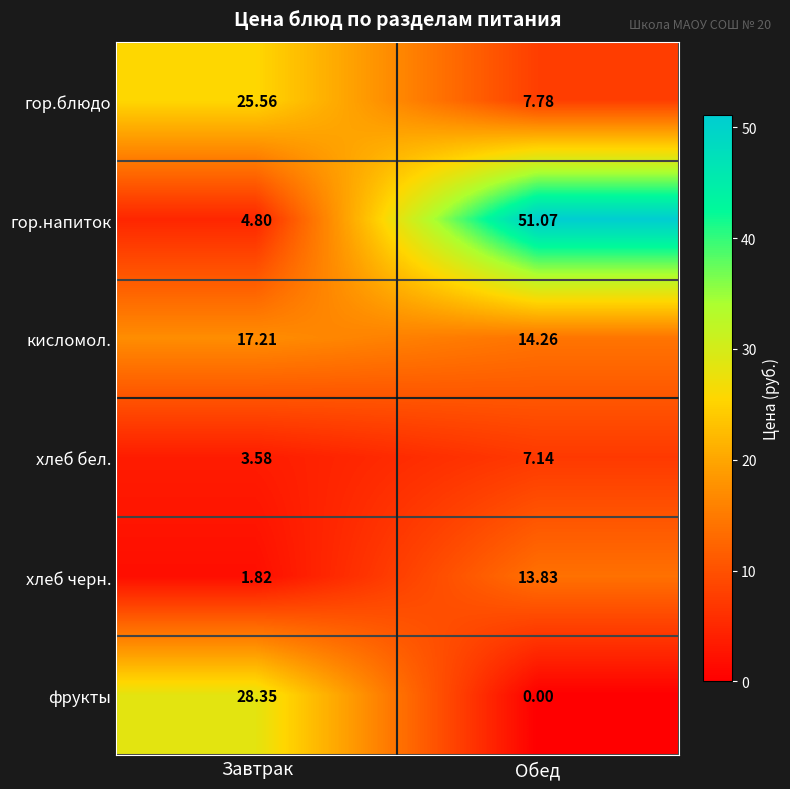

How many values in фрукты are above zero?

1